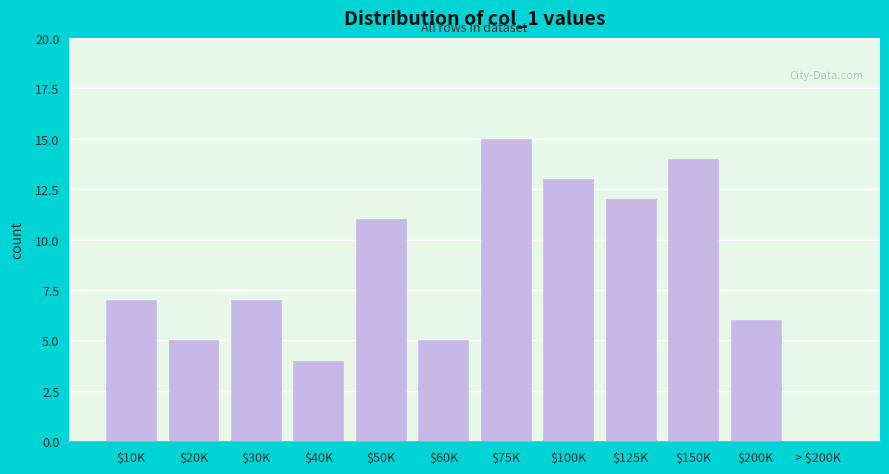

What is the approximate value at $50K, to the nearest 10?

10